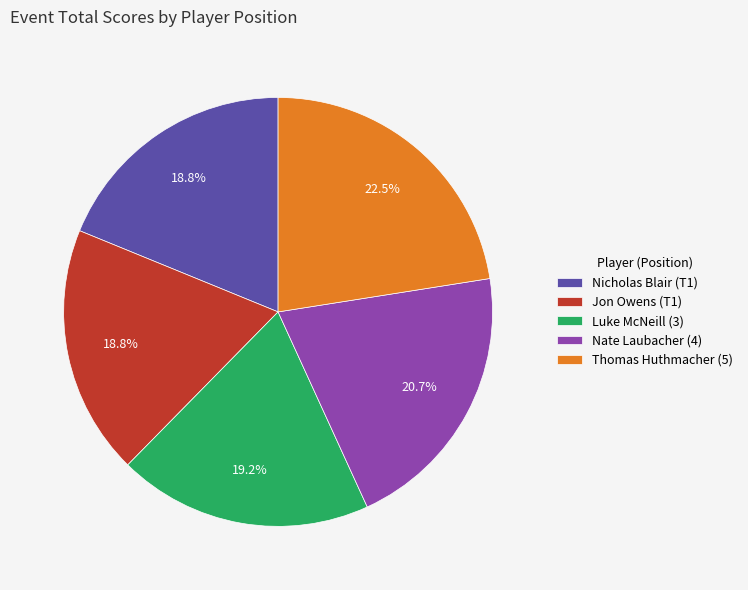

The Jon Owens (T1) slice represents 9% of the pie. True or false?

False